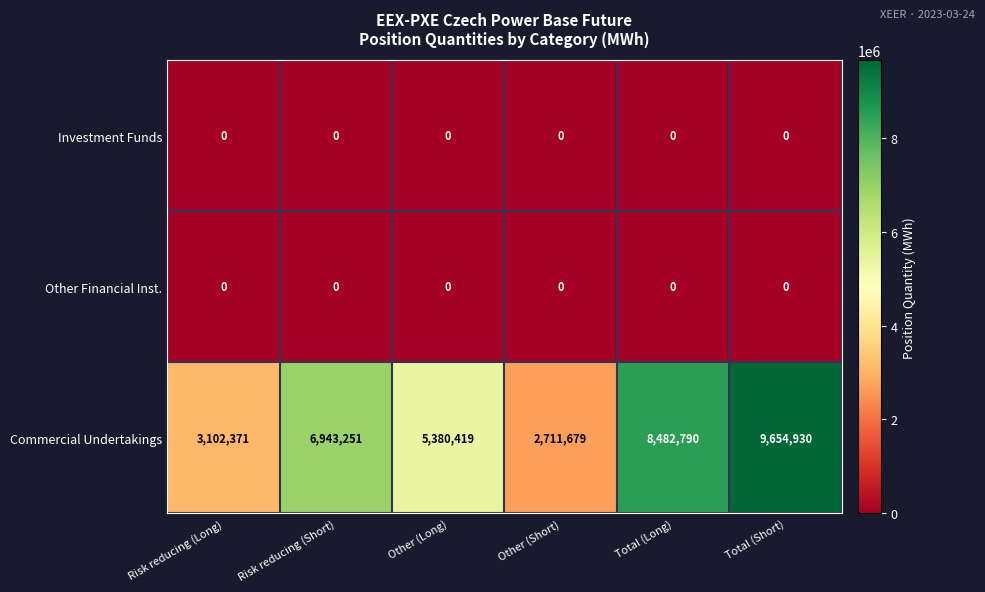

Reading left to right, transcribe all the data shown in this chart.

Investment Funds: 0	0	0	0	0	0
Other Financial Inst.: 0	0	0	0	0	0
Commercial Undertakings: 3102371	6943251	5380419	2711679	8482790	9654930